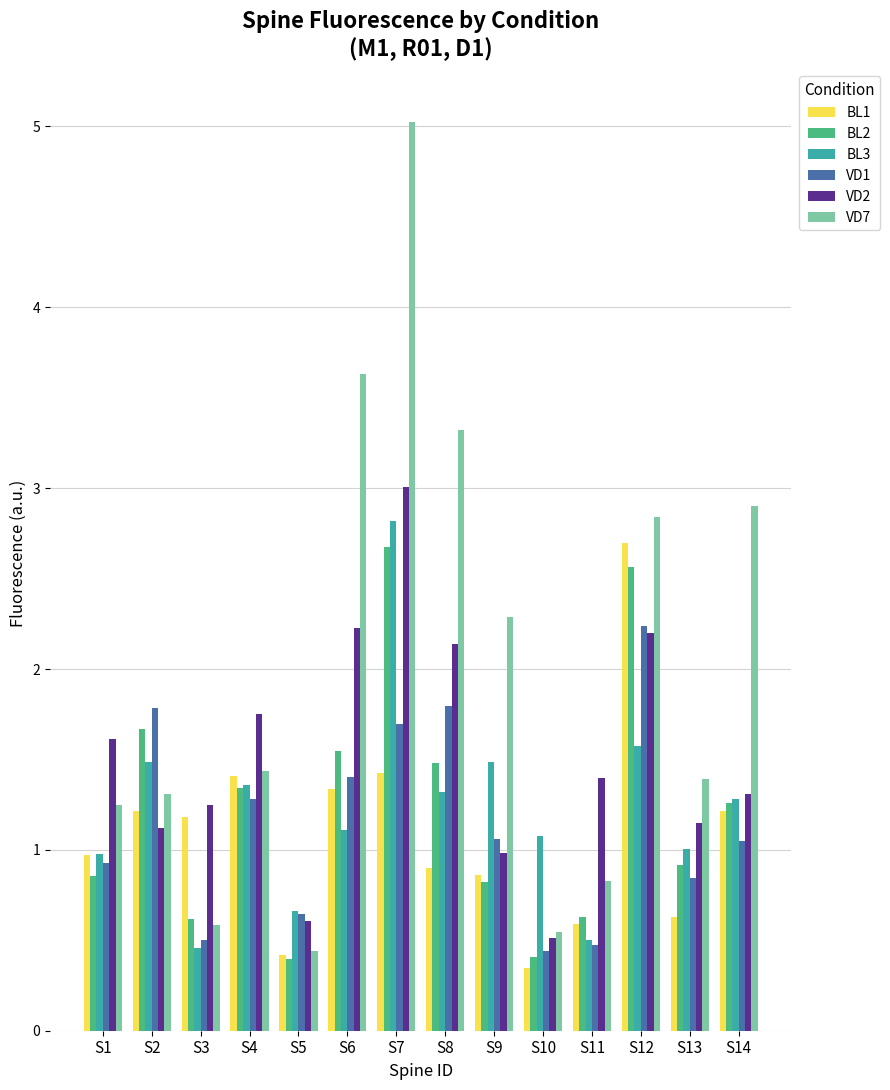

At which label does BL1 reach its peak?

S12